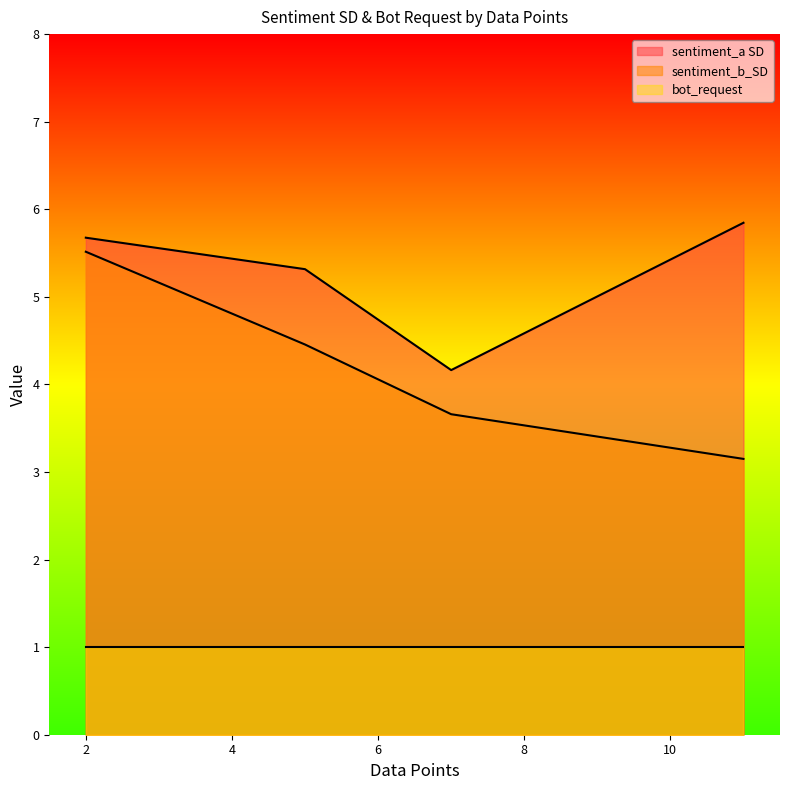

True or false: sentiment_a SD and sentiment_b_SD cross at least once.

False